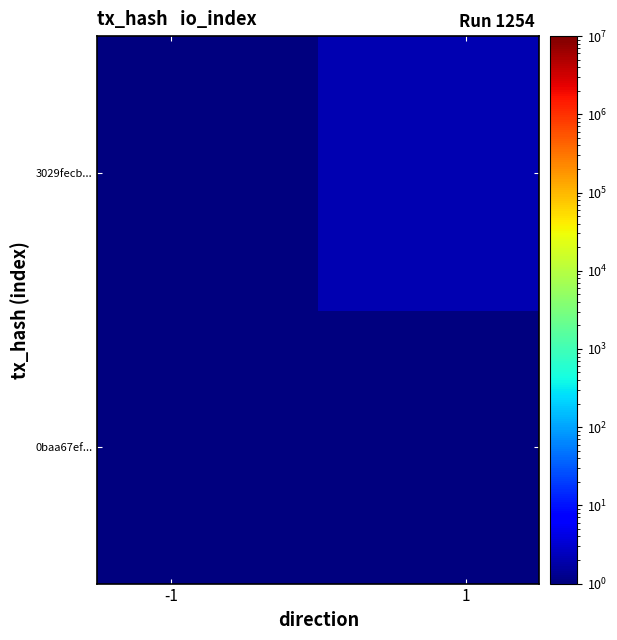

Which series has the largest total across all categories?

3029fecb...